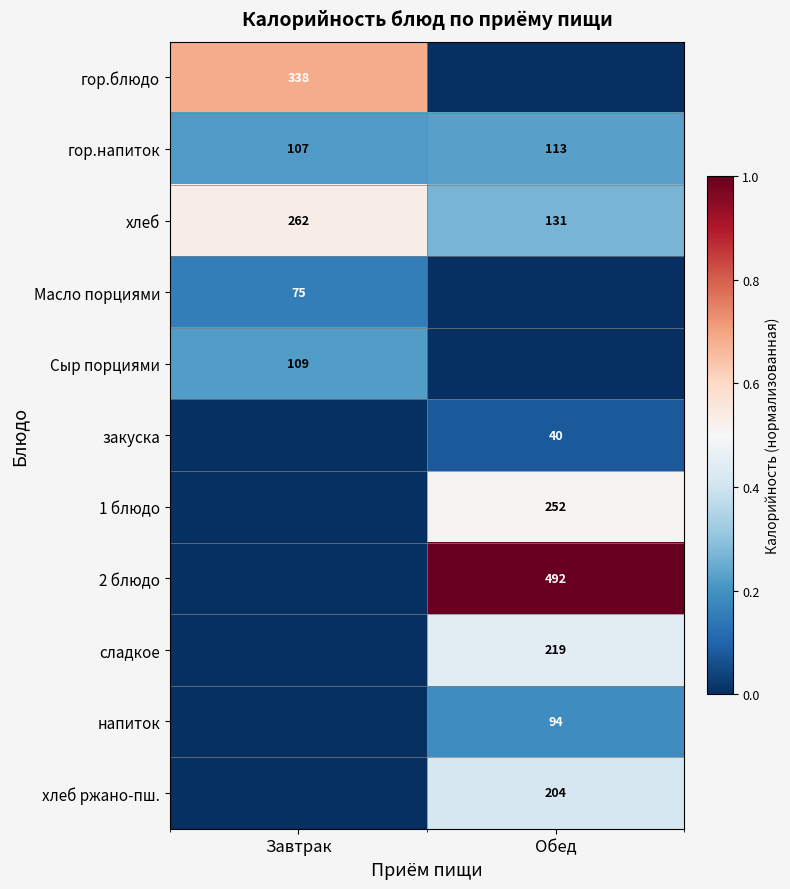

Which has a higher value, Обед or Завтрак?

Завтрак